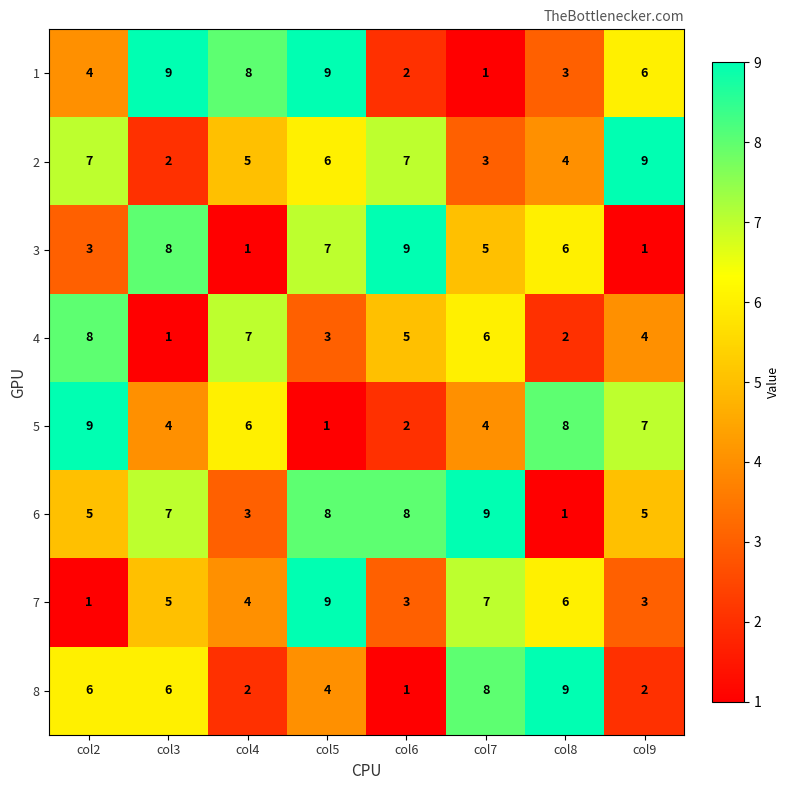

How many distinct data groups are displayed?

8